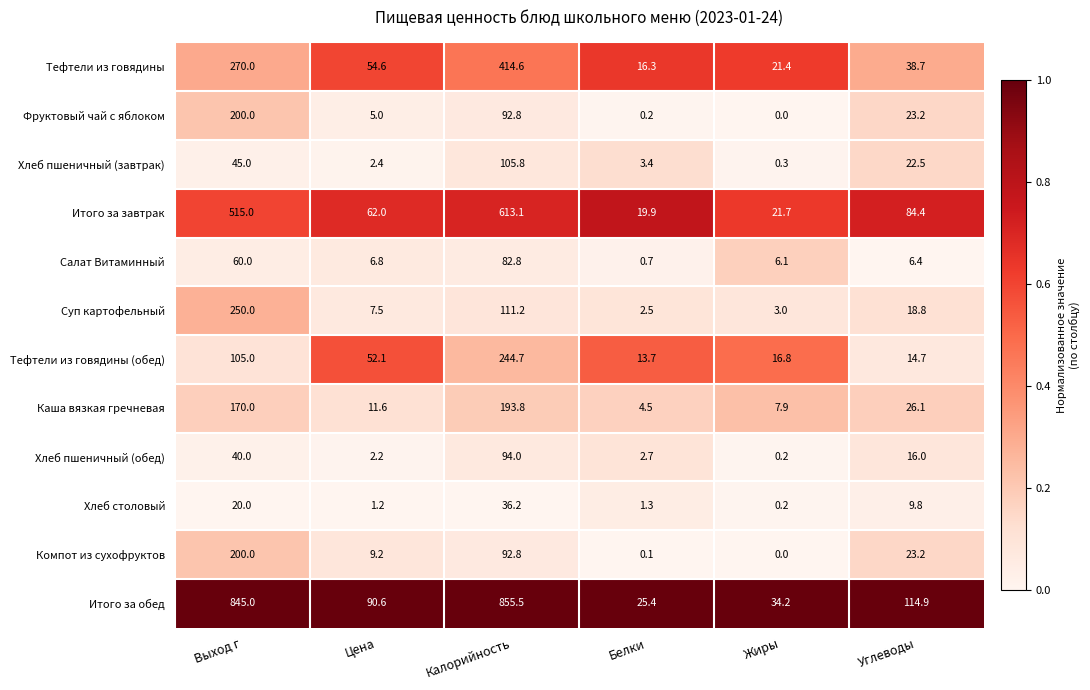

Which series changed the most between Калорийность and Углеводы?

Итого за обед